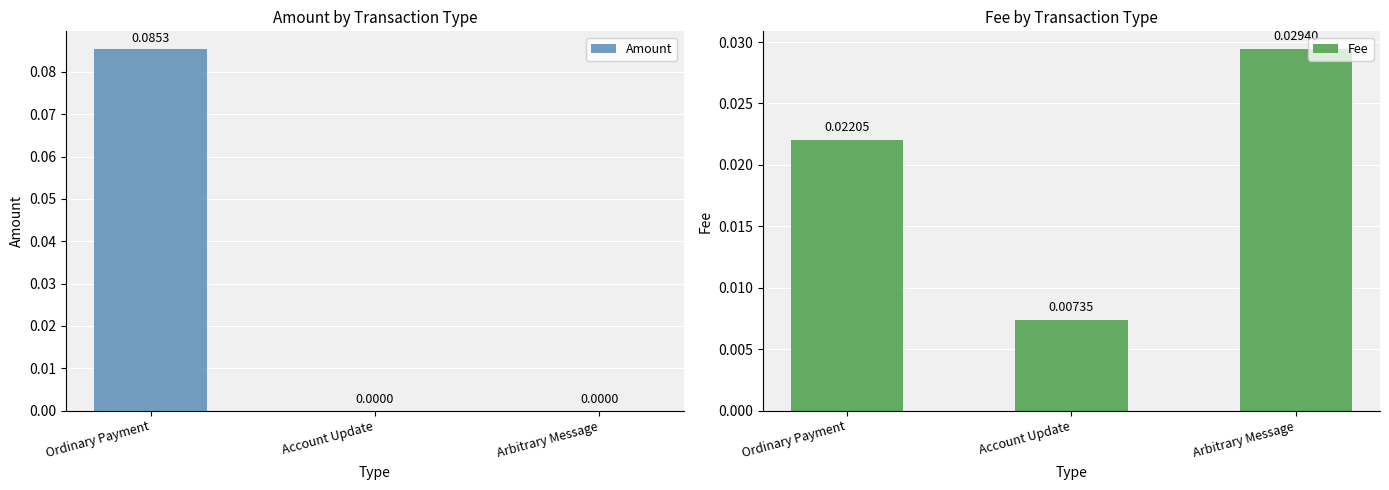

Are the bars grouped side by side (vs. stacked)?

Yes